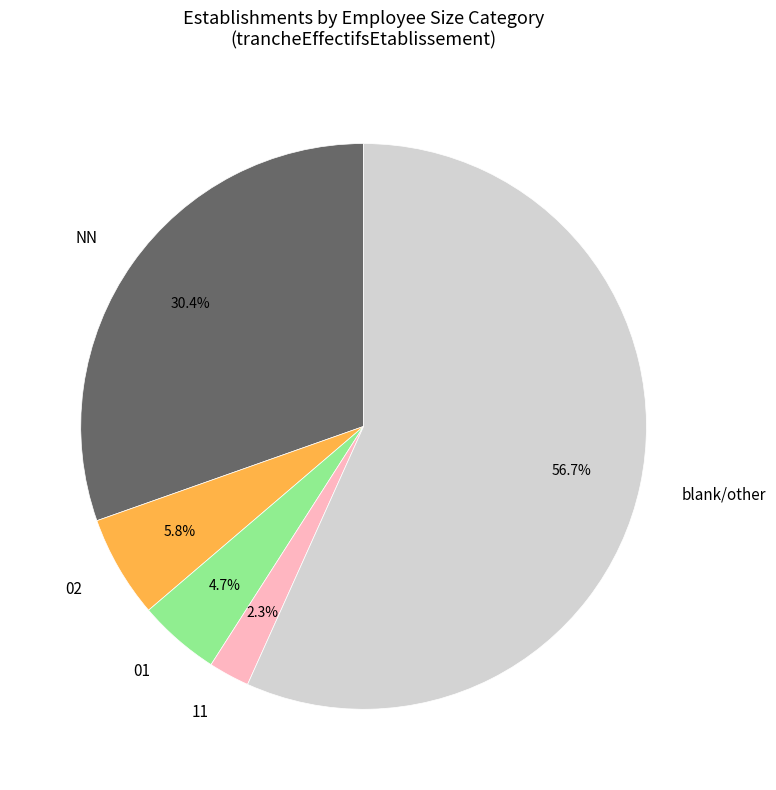

Approximately how many times larger is the value at 02 compared to NN?

0.2